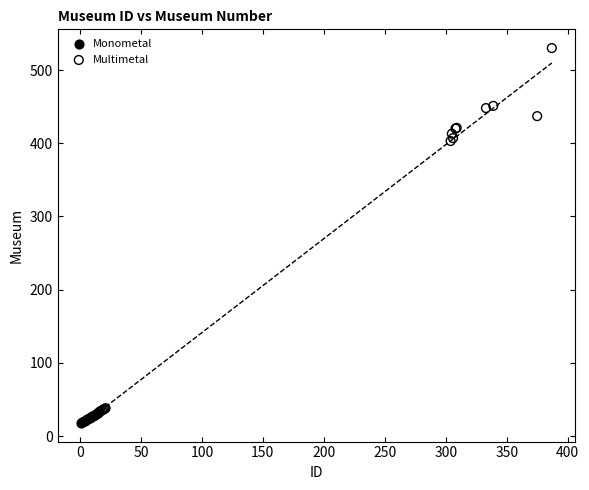

Which series contains the highest Y value?

Multimetal